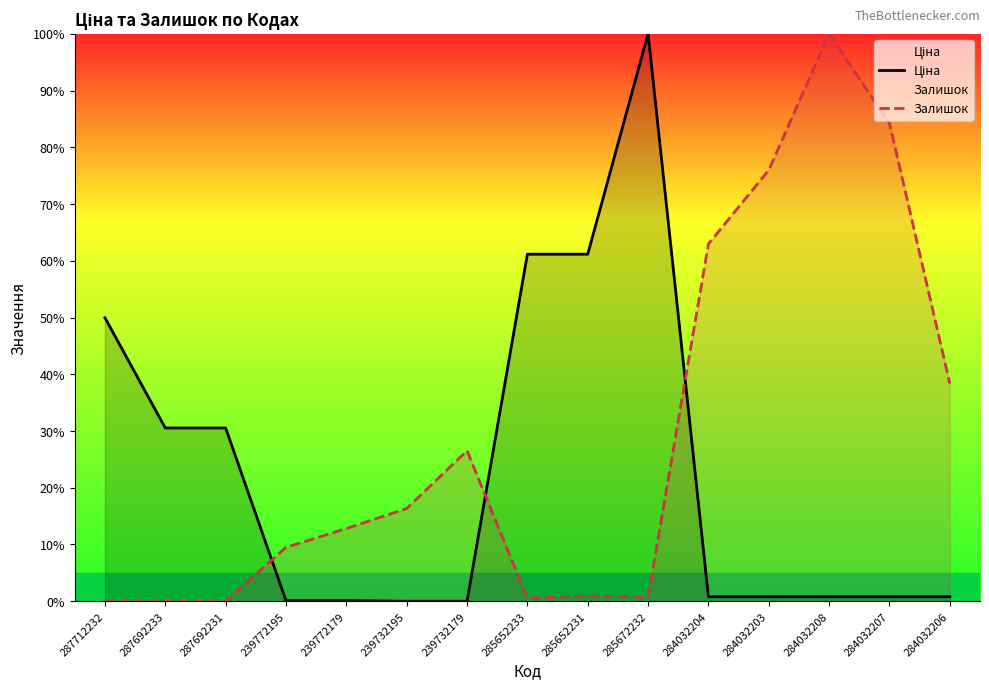

What is the label of the 15th point from the left?

284032206